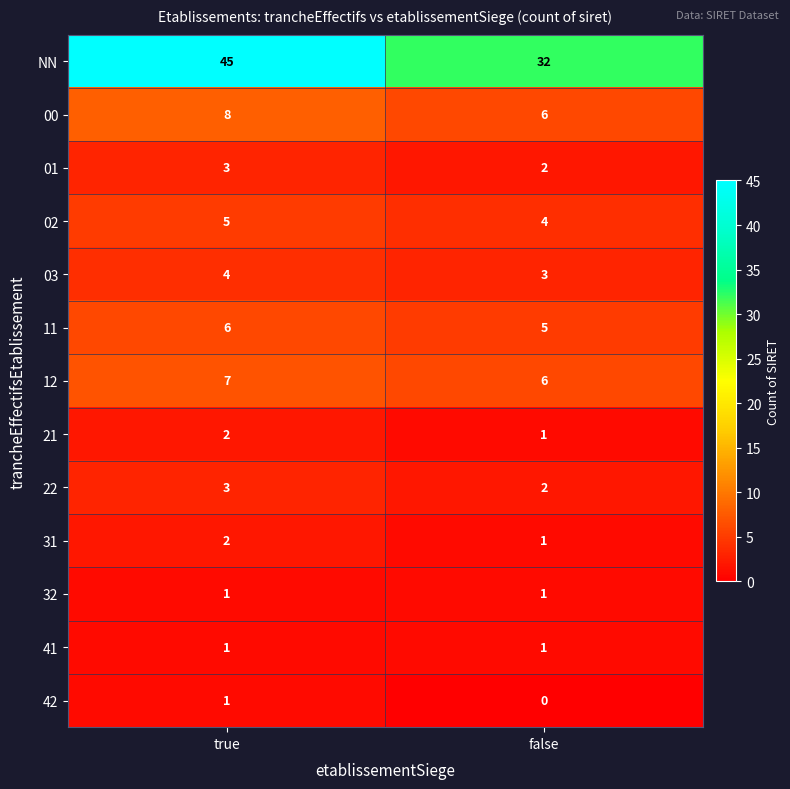

At which category does the chart reach its peak across all series?

true